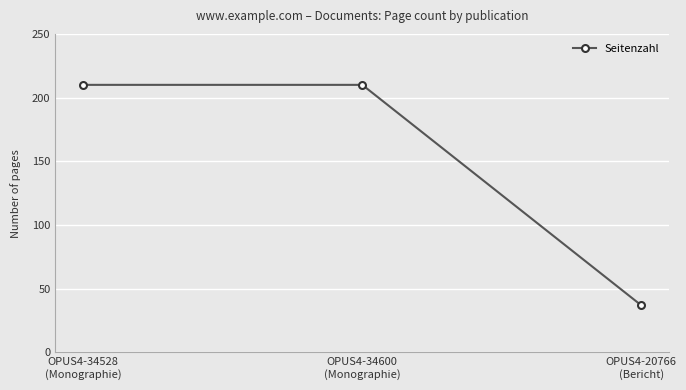

True or false: the data shows 59 at OPUS4-20766
(Bericht).

False